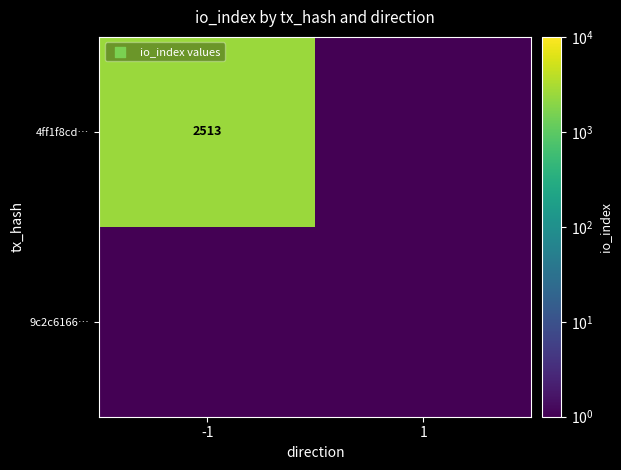

True or false: 4ff1f8cd… has a value of 2513.0 at -1.

True